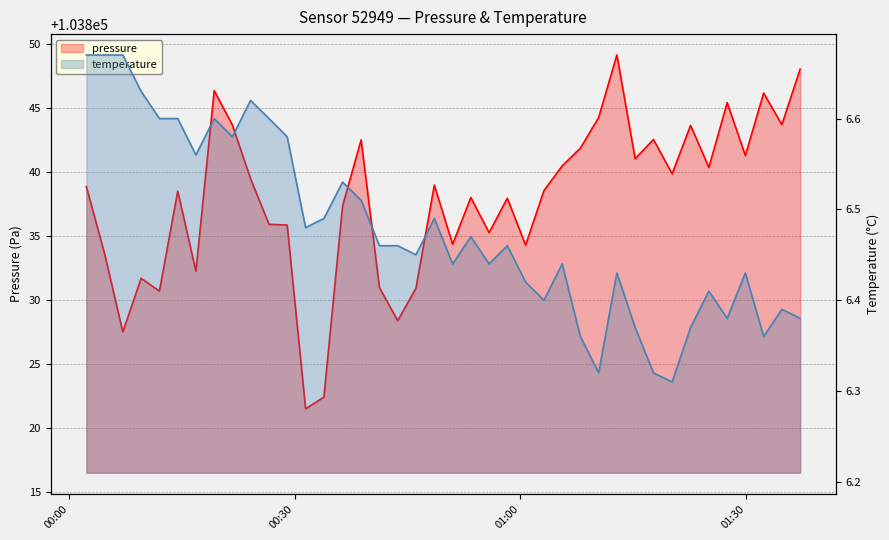

How many lines are shown in the chart?

2